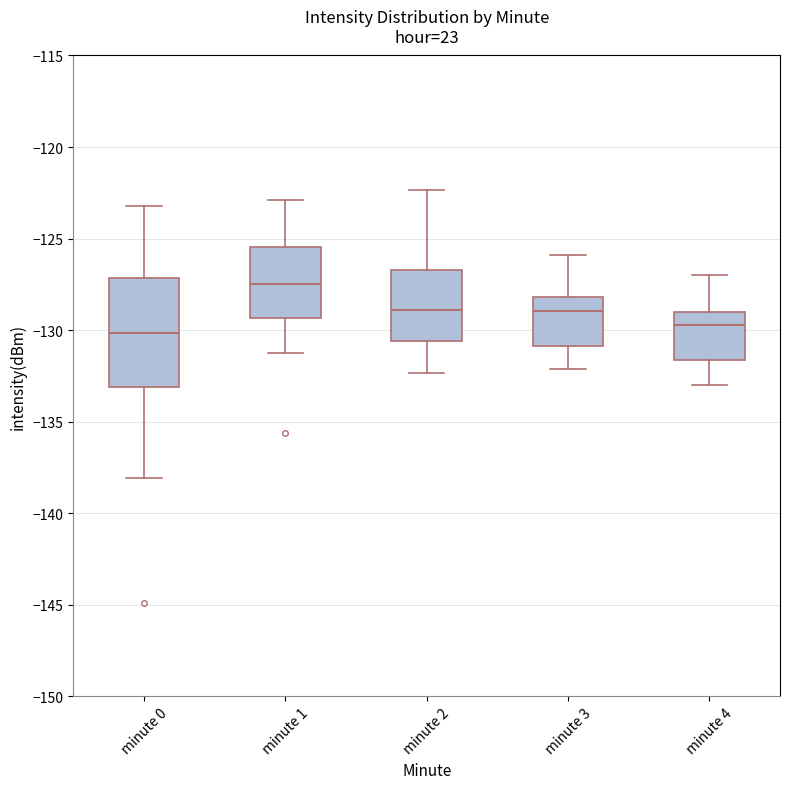

Reading left to right, read every box against the y-axis: the position of its median line, the range the box covers, and the ends of its whiskers. The values are not printed on the chart, so give them approximately, as read against the axis.

minute 0: median -130.0, box -133.0 to -127.0, whiskers -138.0 to -123.0
minute 1: median -127.5, box -129.5 to -125.5, whiskers -131.0 to -123.0
minute 2: median -129.0, box -130.5 to -126.5, whiskers -132.5 to -122.5
minute 3: median -129.0, box -131.0 to -128.0, whiskers -132.0 to -126.0
minute 4: median -129.5, box -131.5 to -129.0, whiskers -133.0 to -127.0